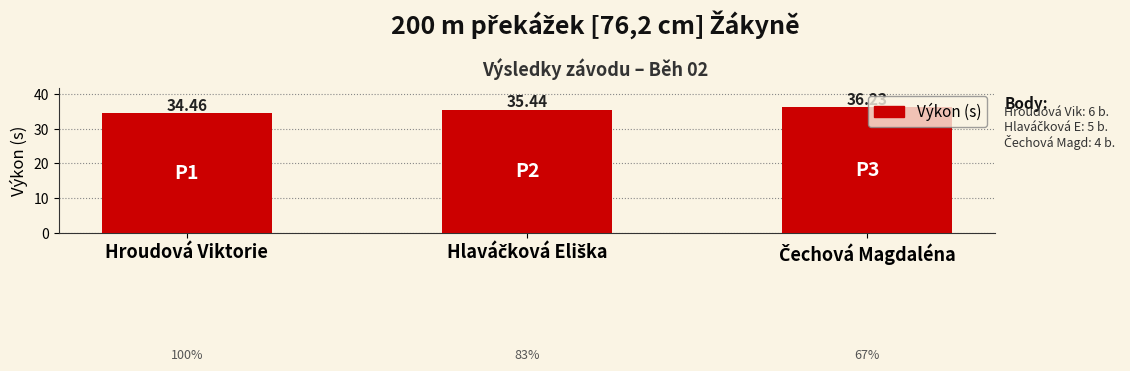

How many values are between 34 and 36?

2